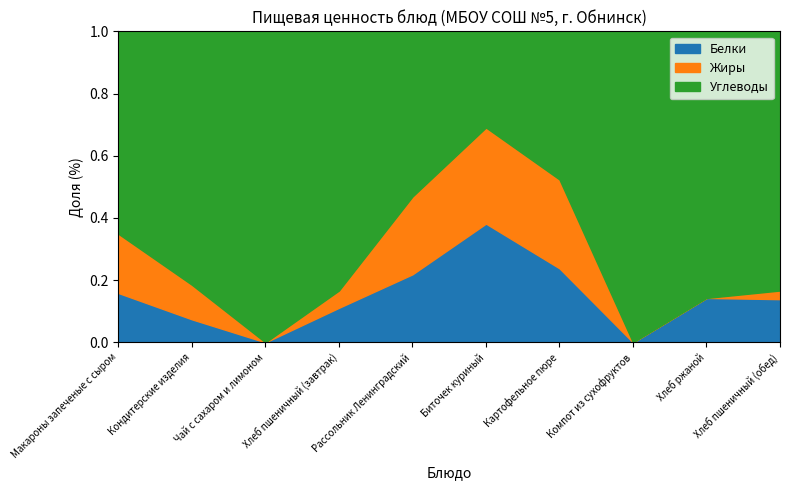

At which category is the sum across all series the highest?

Макароны запеченые с сыром